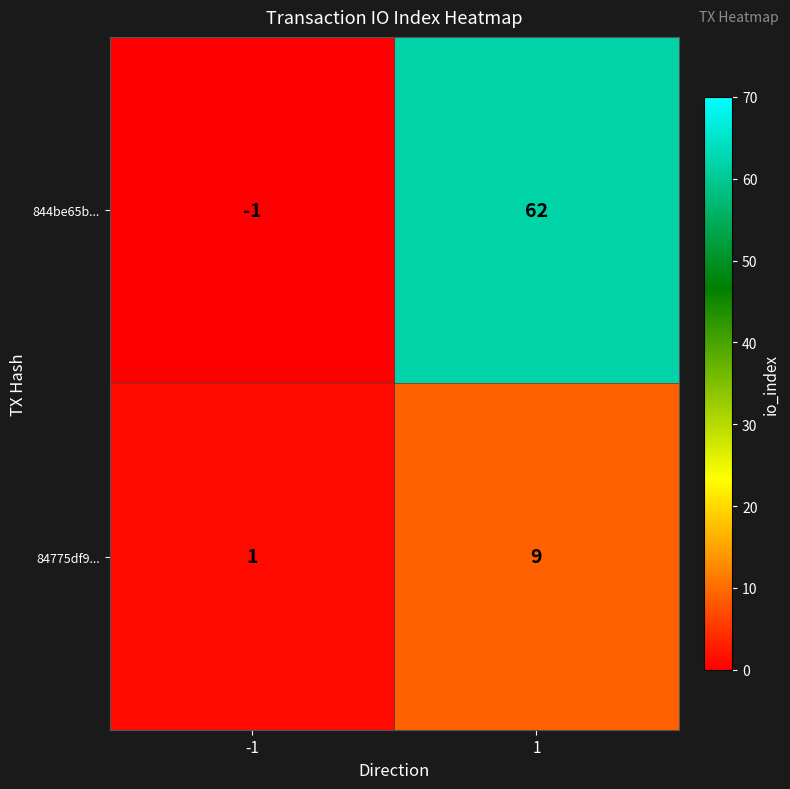

True or false: 84775df9... has a value of 1 at -1.

True